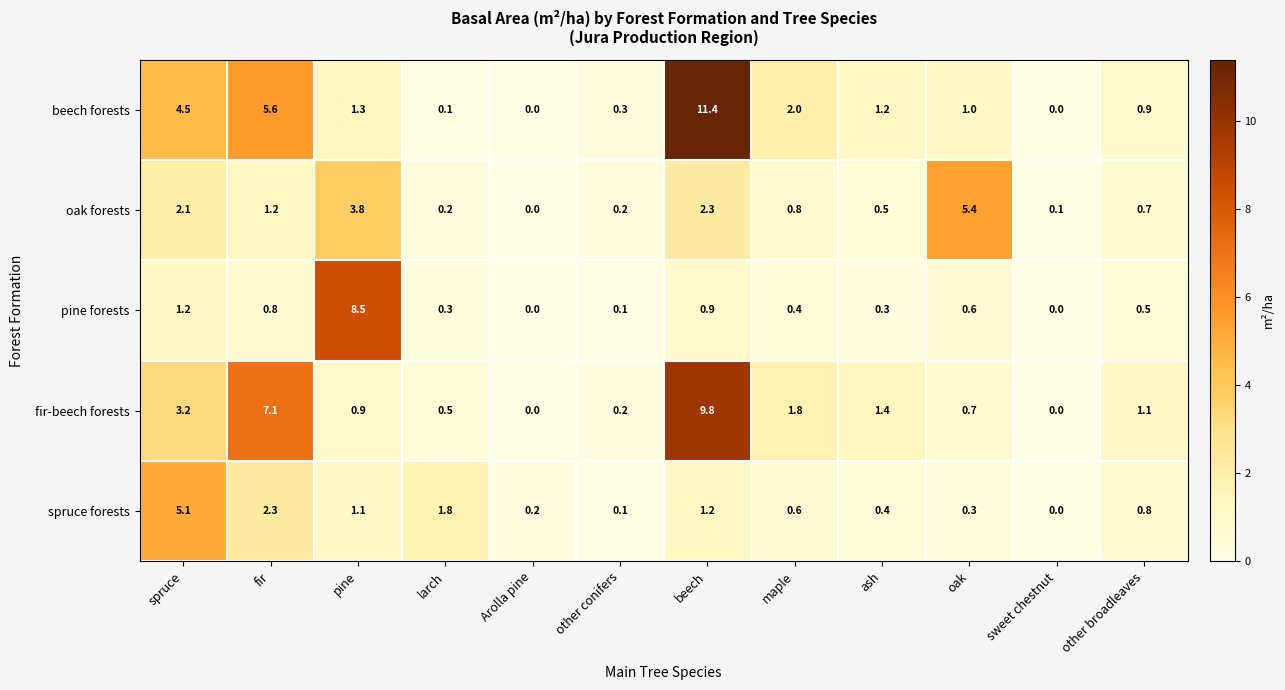

What is the total value across all series at other broadleaves?

4.0